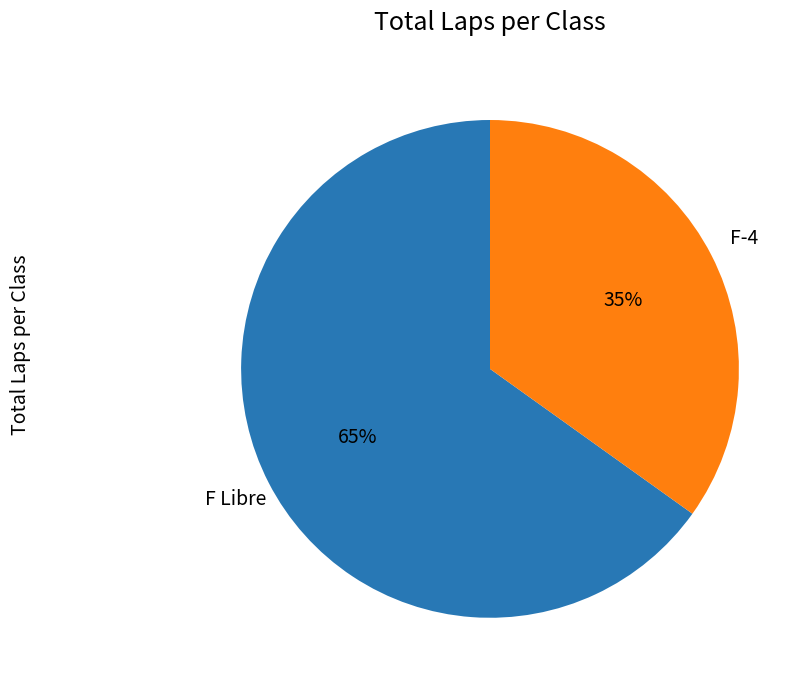

To the nearest percent, what is the difference between the largest and smallest slice percentages?

30%